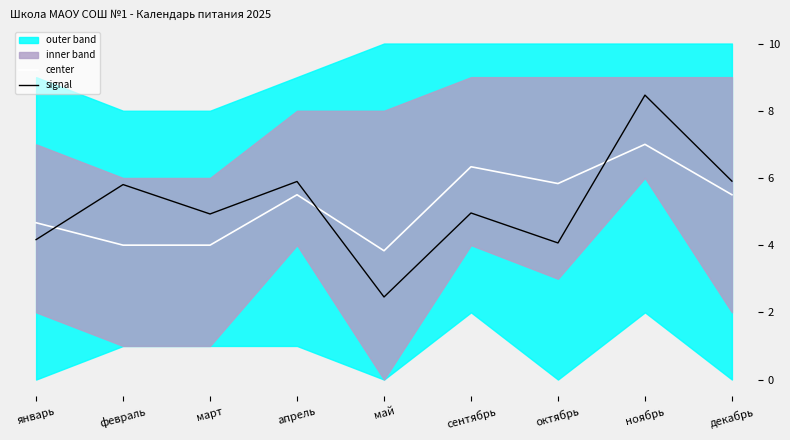

Where do signal and center first cross each other?

январь and февраль